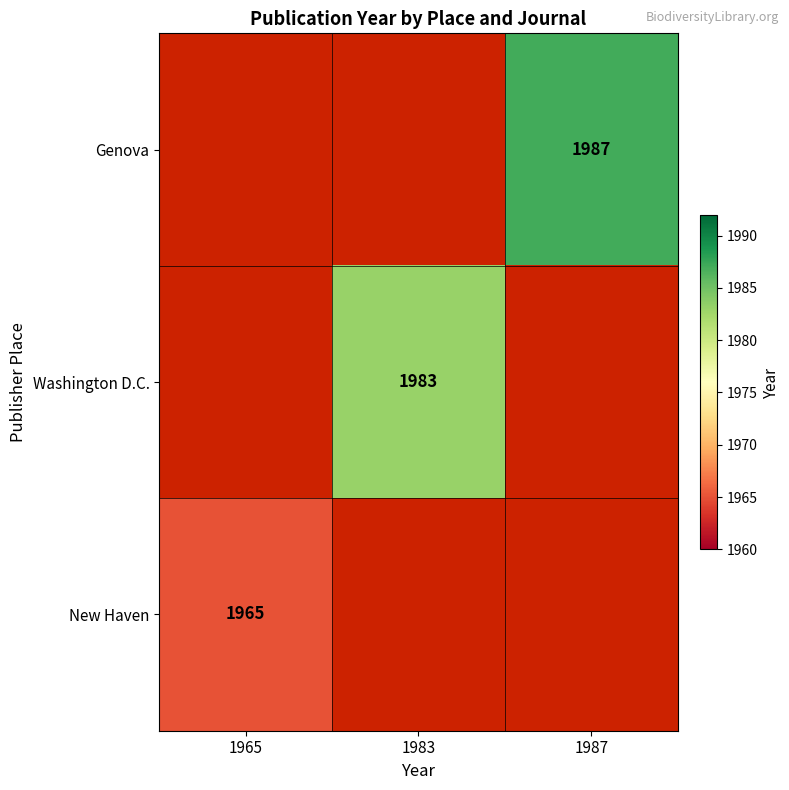

At which category does the chart reach its minimum across all series?

1965